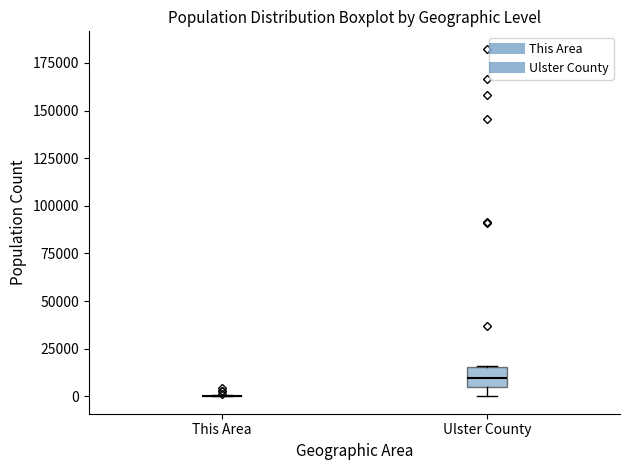

Reading left to right, read every box against the y-axis: the position of its median line, the range the box covers, and the ends of its whiskers. The values are not printed on the chart, so give them approximately, as read against the axis.

This Area: box collapsed to a line at 0, whiskers 0 to 0
Ulster County: median 10000, box 5000 to 15000, whiskers 0 to 15000